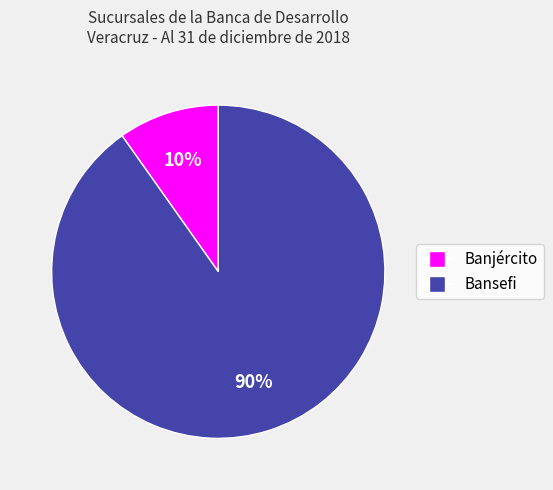

How many slices are in this pie chart?

2